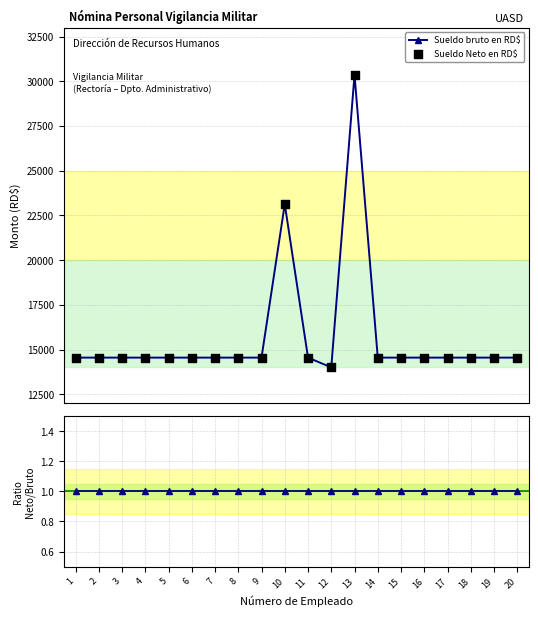

What are all the series names shown in the legend?

Sueldo bruto en RD$, Sueldo Neto en RD$, Neto / Bruto